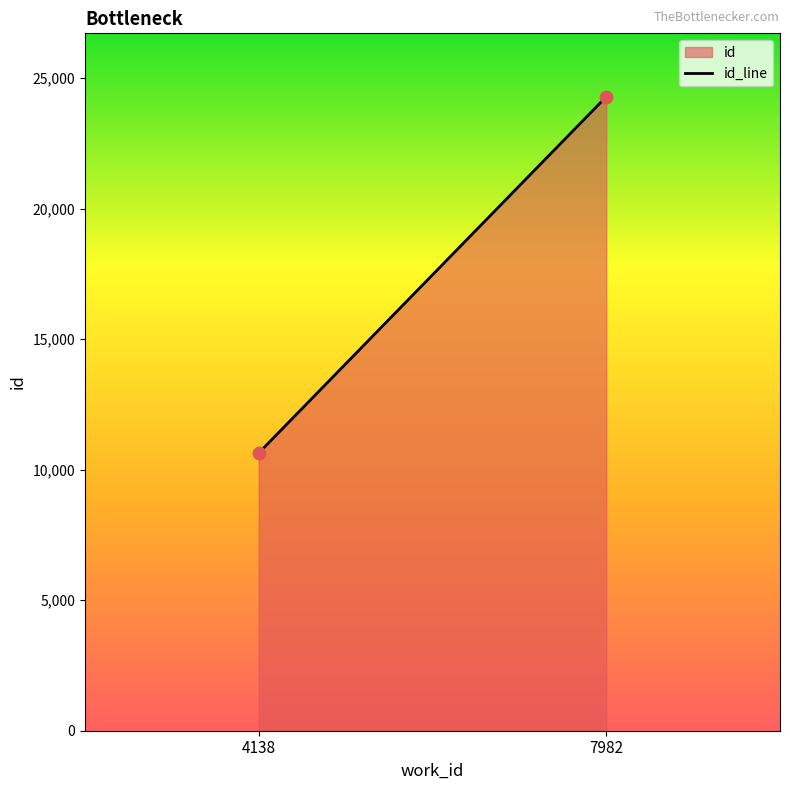

What is the average Y value?

17466